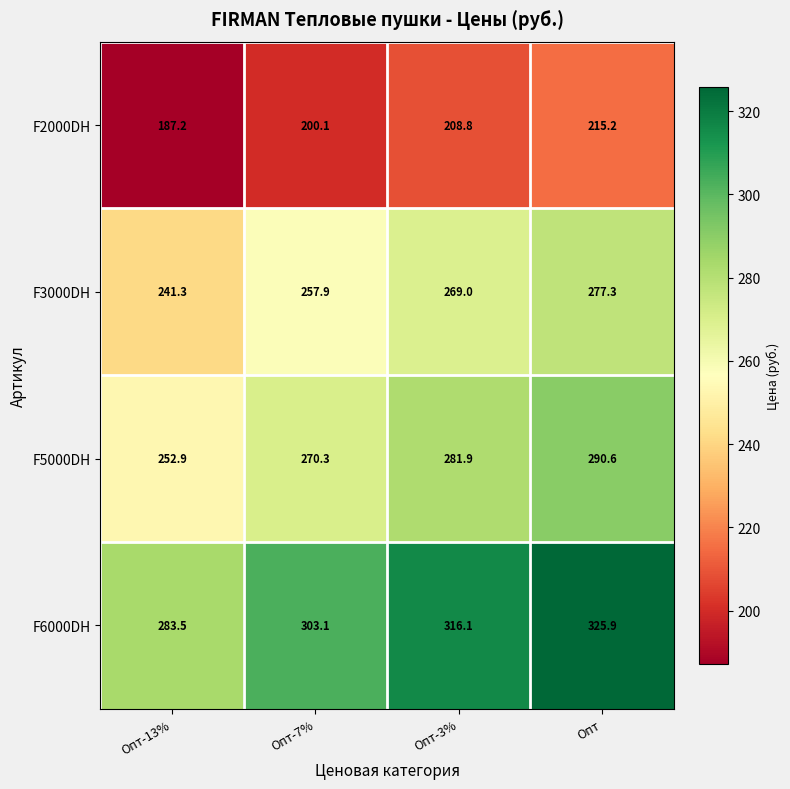

Reading right to left, what are all the values shown in this chart?

F2000DH: 215.2	208.8	200.1	187.2
F3000DH: 277.3	269.0	257.9	241.3
F5000DH: 290.6	281.9	270.3	252.9
F6000DH: 325.9	316.1	303.1	283.5